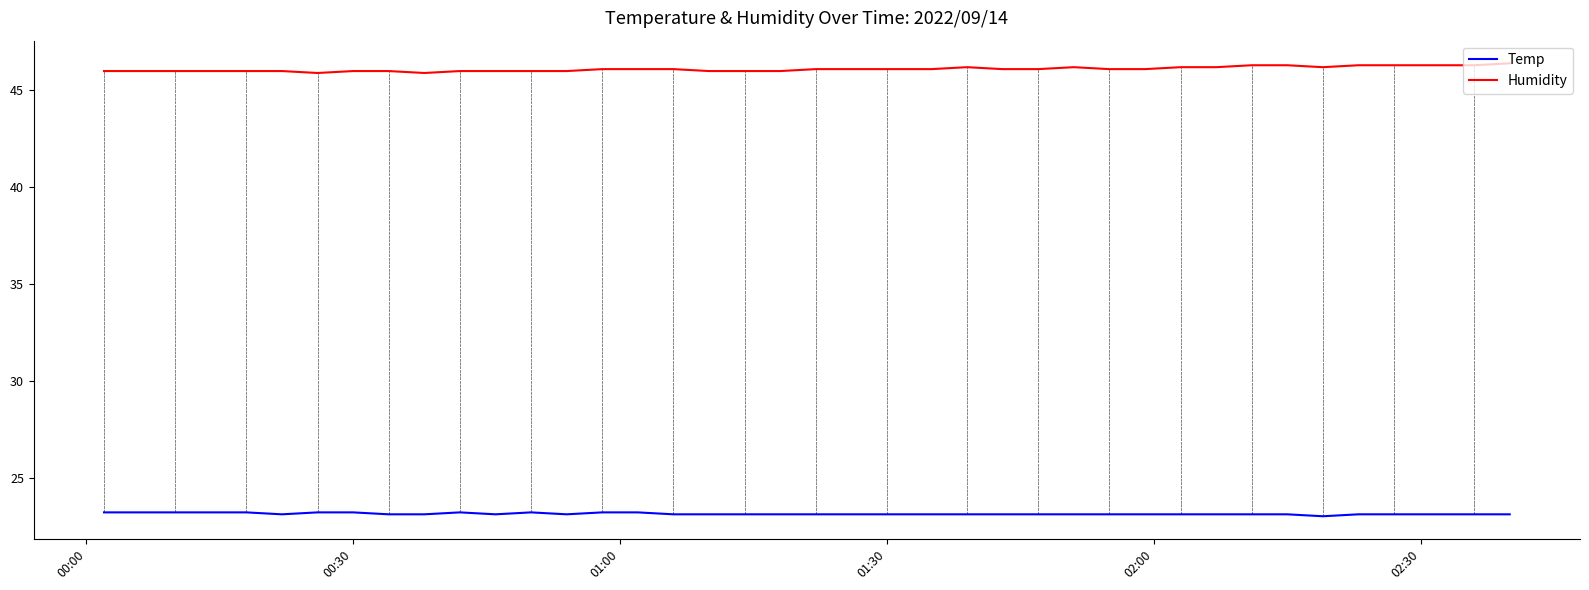

Rank the series by their maximum value, from lowest to highest.

Temp, Humidity